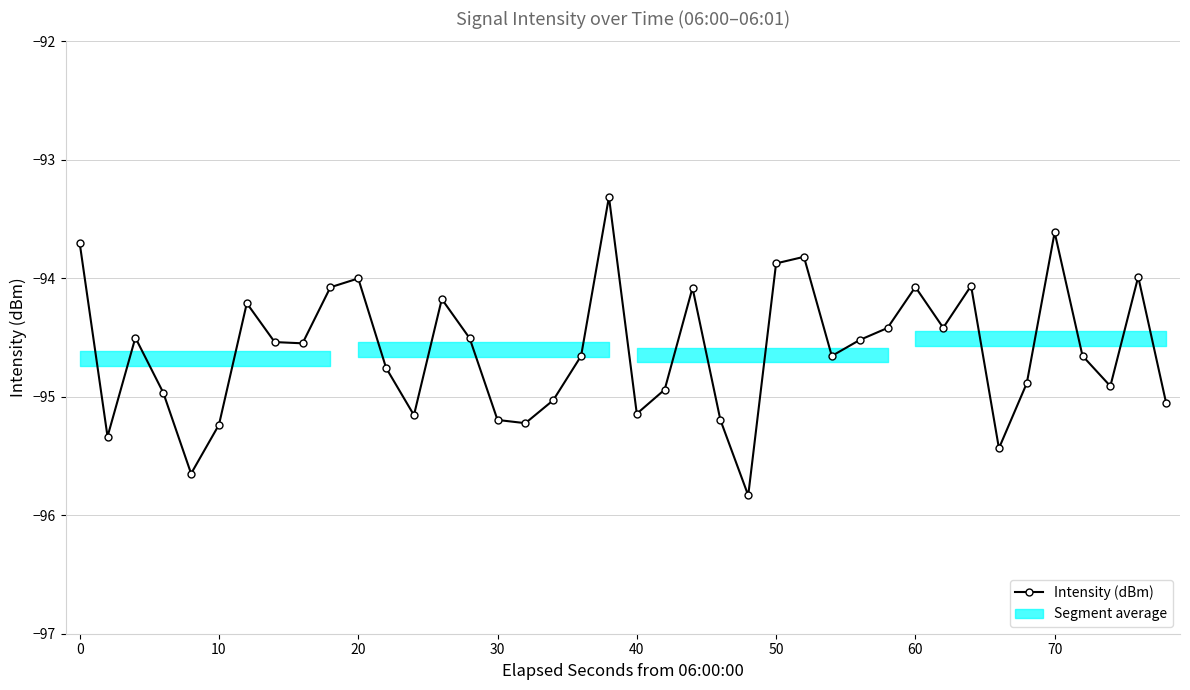

What is the maximum value shown in the chart?

-93.3